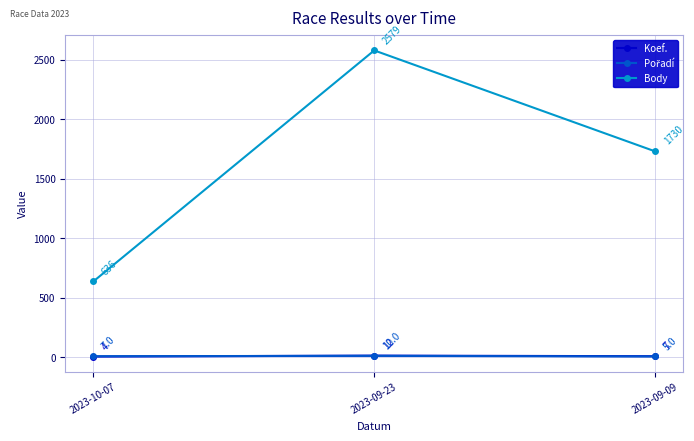

Which series has the largest total across all categories?

Body